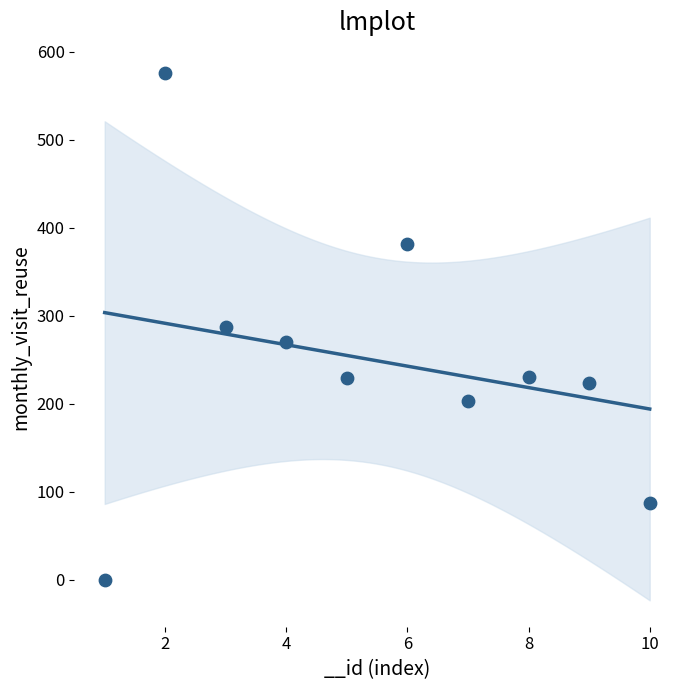

What is the range of X values (max minus min)?

9